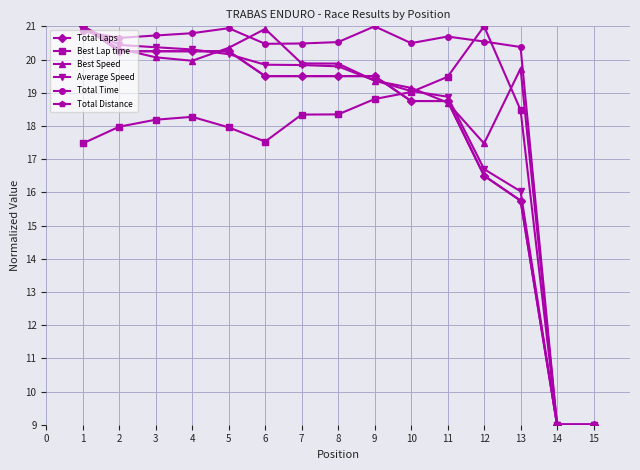

Does the chart have visible grid lines?

Yes